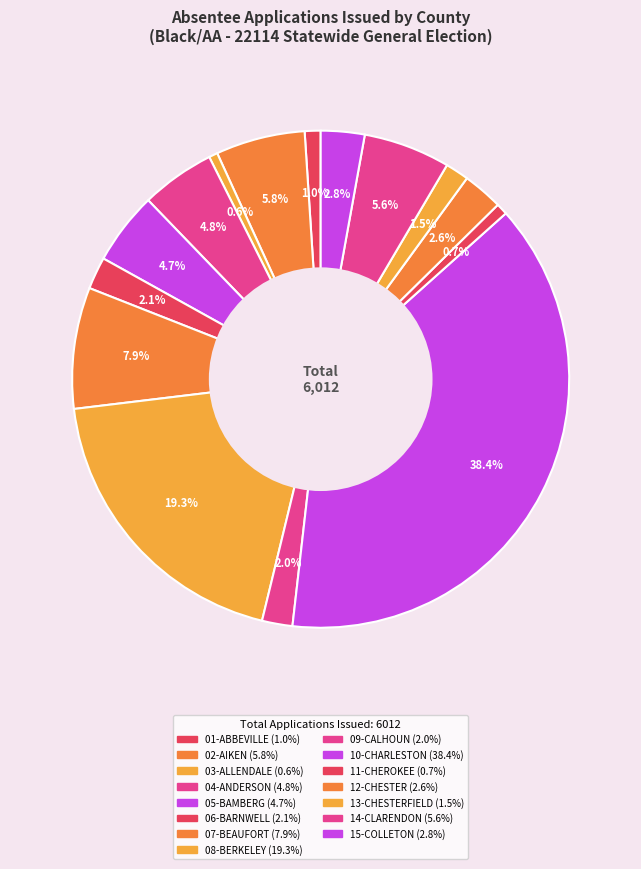

Rank the categories by value from lowest to highest.

03-ALLENDALE, 11-CHEROKEE, 01-ABBEVILLE, 13-CHESTERFIELD, 09-CALHOUN, 06-BARNWELL, 12-CHESTER, 15-COLLETON, 05-BAMBERG, 04-ANDERSON, 14-CLARENDON, 02-AIKEN, 07-BEAUFORT, 08-BERKELEY, 10-CHARLESTON